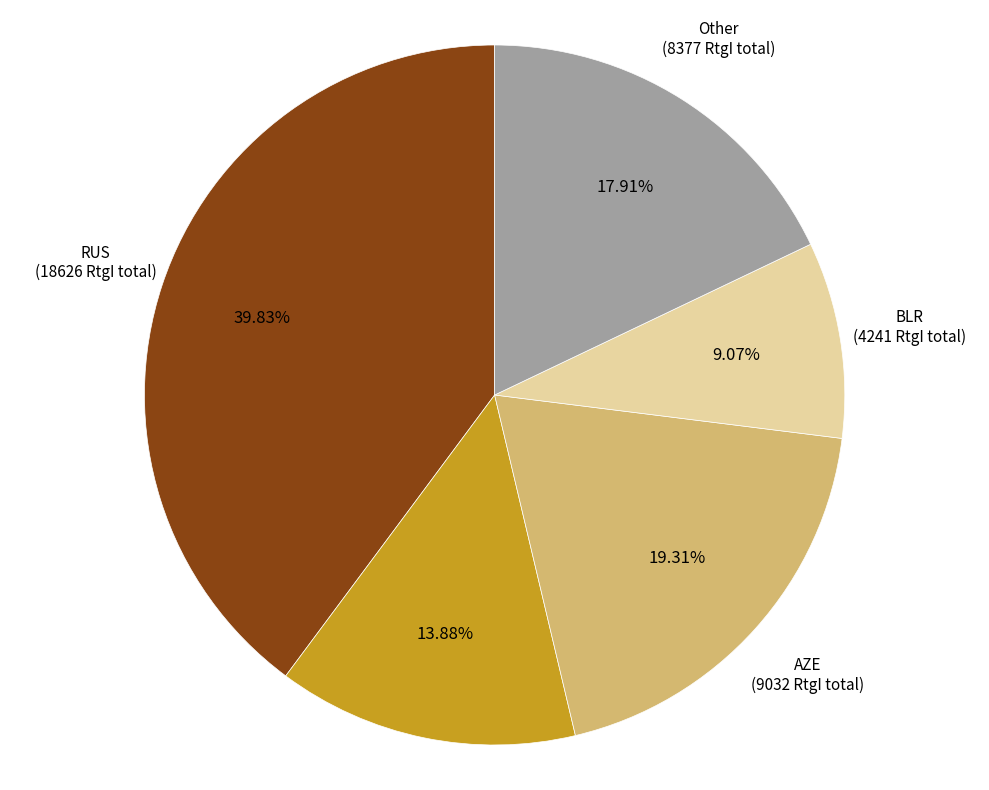

Which slice is the smallest?

BLR